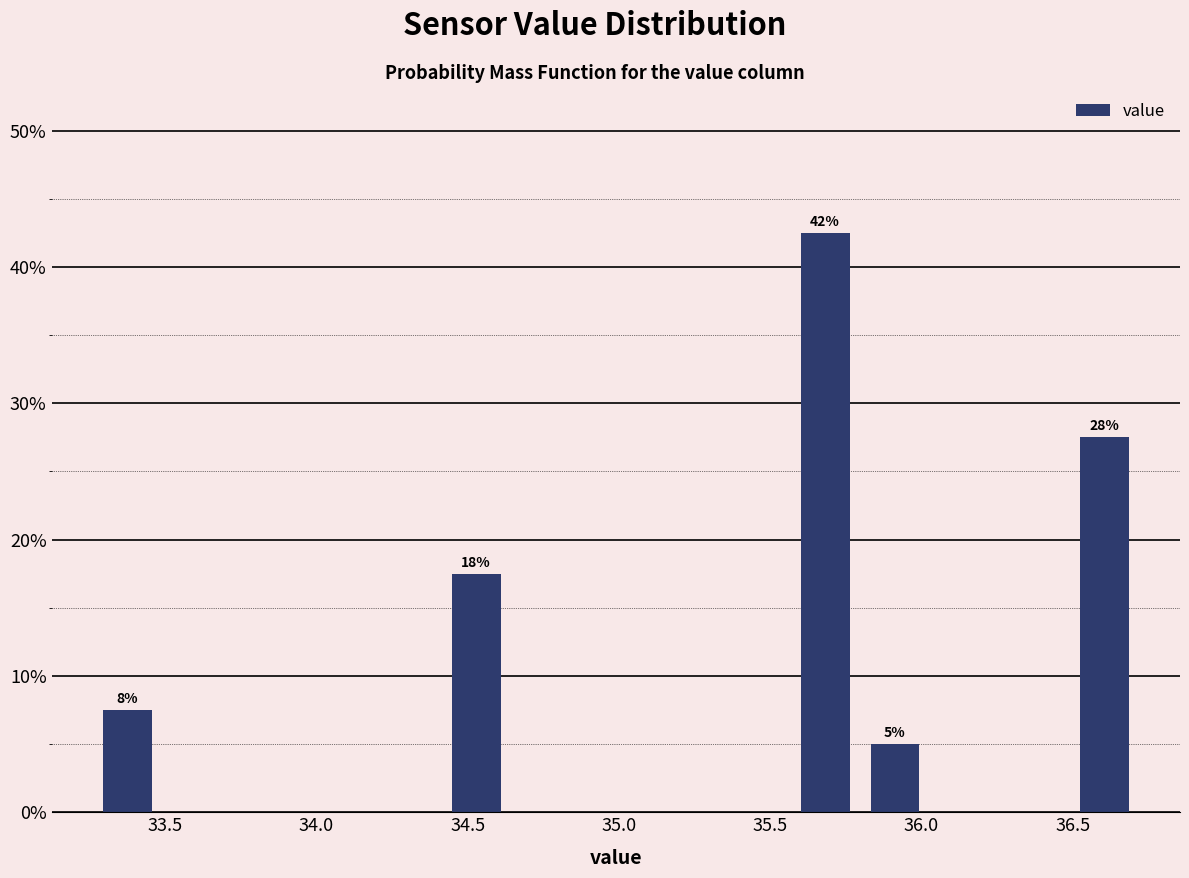

Which range on the x-axis has the tallest bar?

35.55 to 35.80